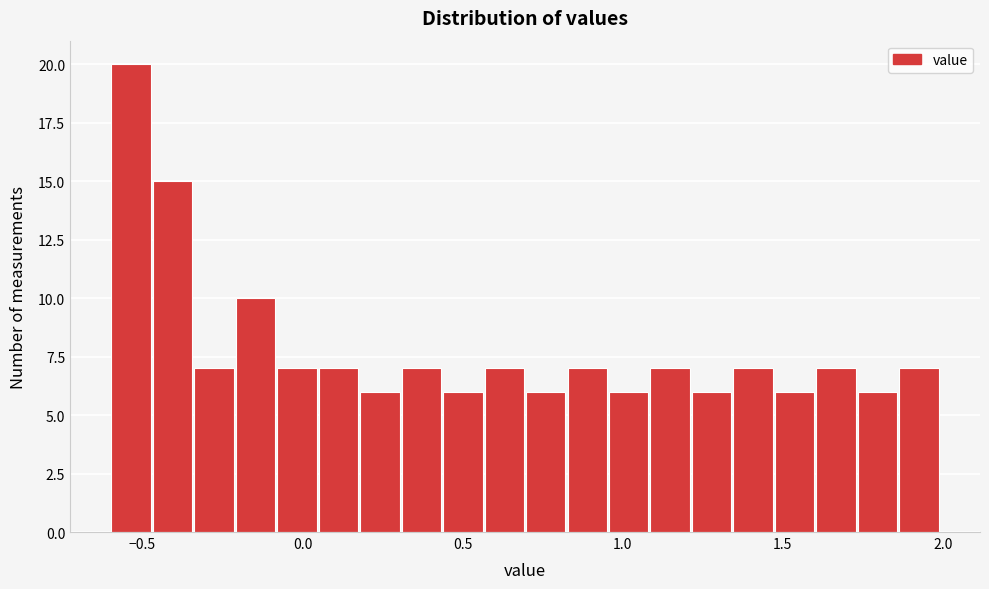

Around what value on the x-axis is the tallest bar? Give the approximate position of its centre, as read against the axis.

-0.55